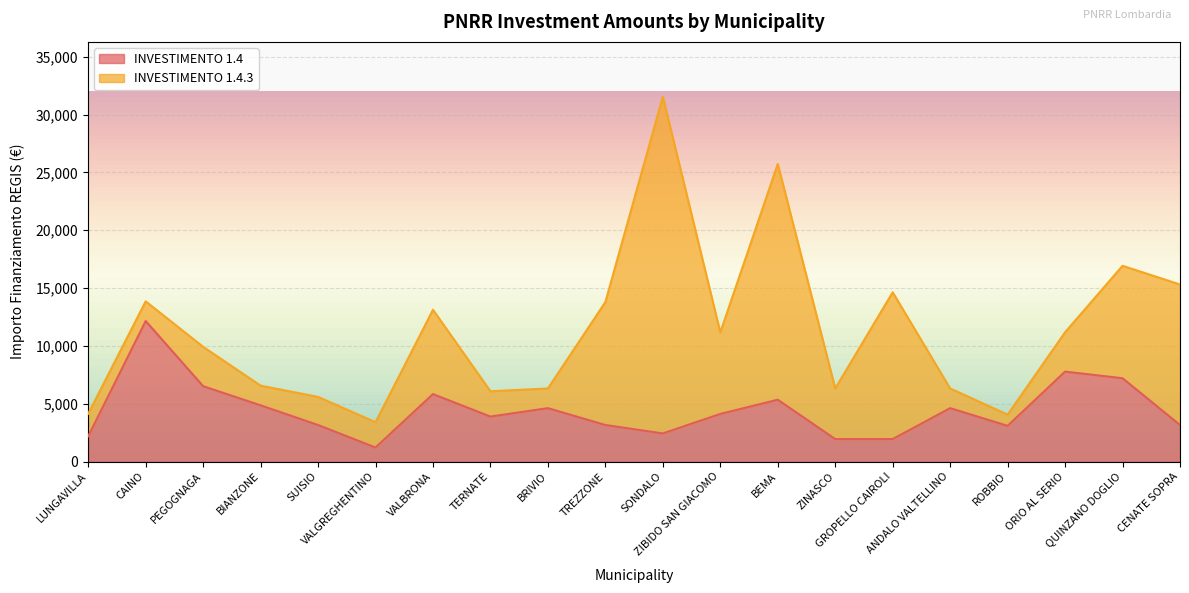

How many lines are shown in the chart?

2